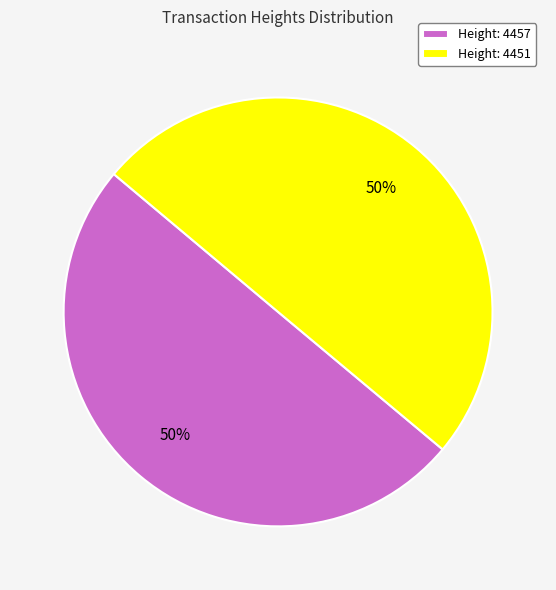

The Height: 4451 slice represents 61% of the pie. True or false?

False